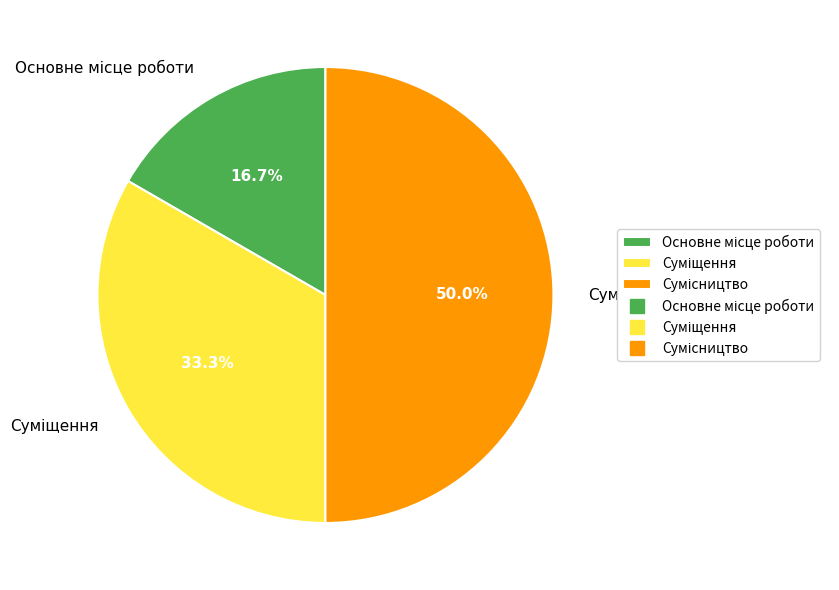

Which slice is the largest?

Сумісництво